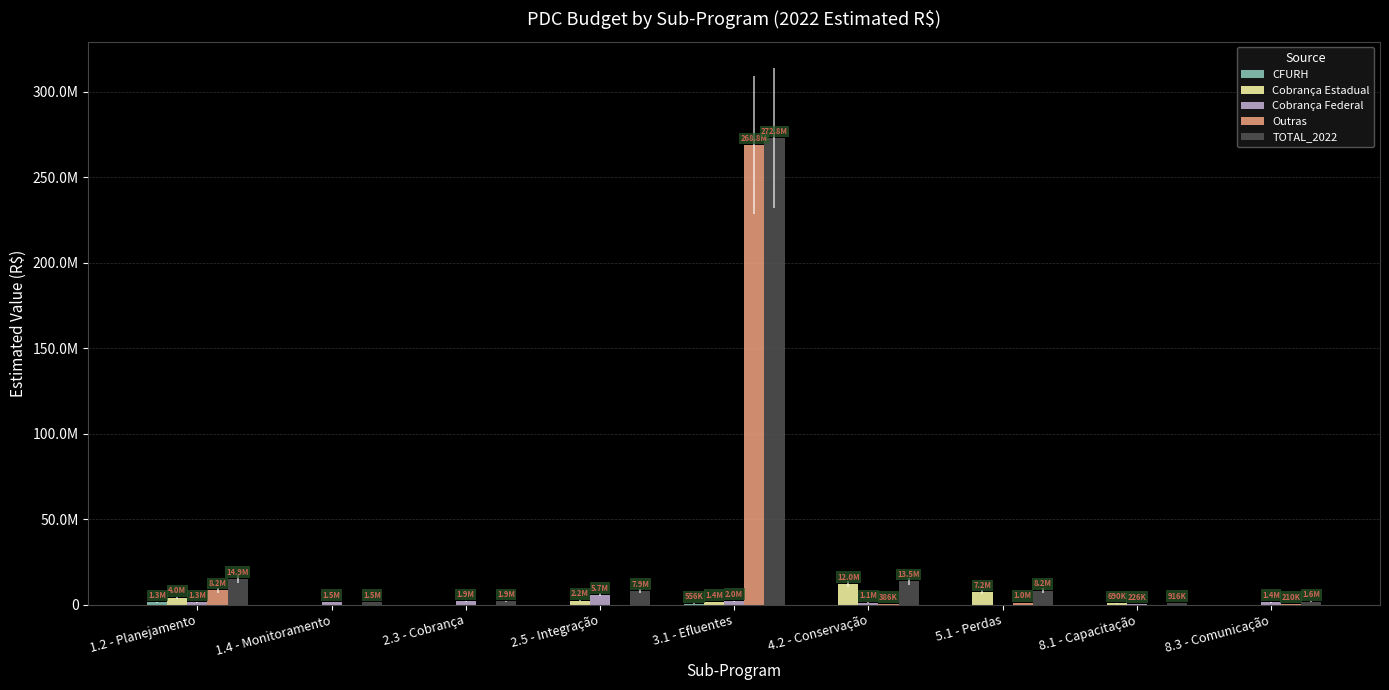

Which series has the widest spread of values?

TOTAL_2022